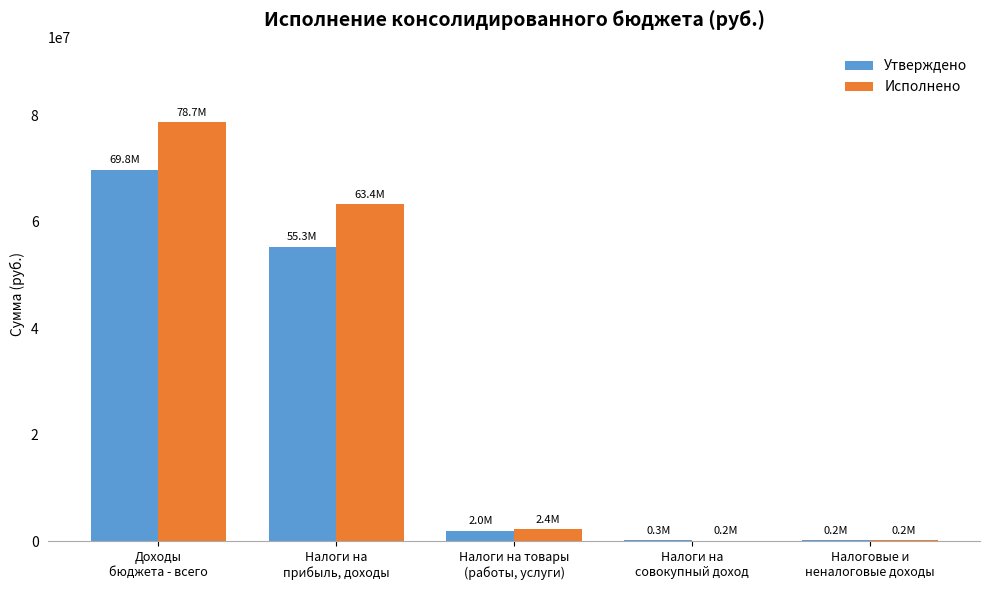

What is the highest value of the Утверждено series?

69820551.2